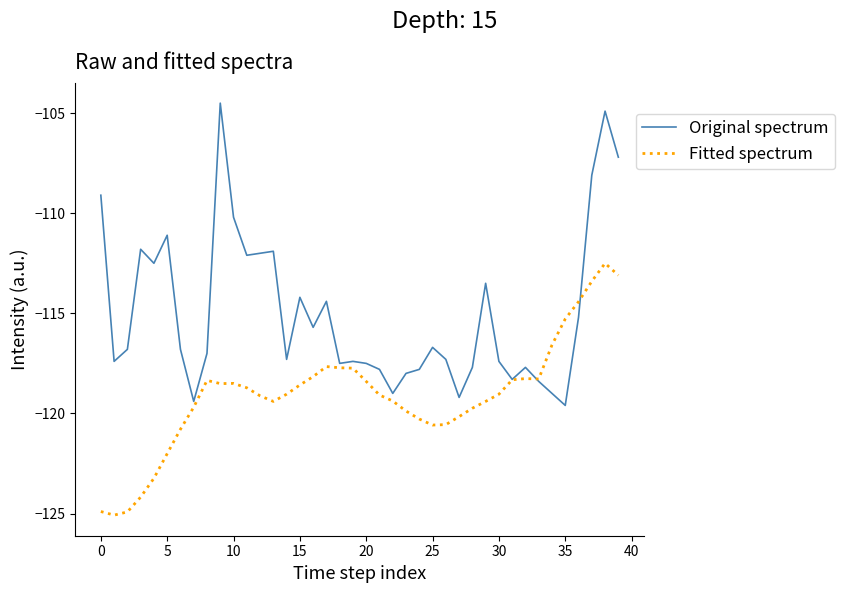

What is the sum of all Fitted spectrum values?

-4762.9